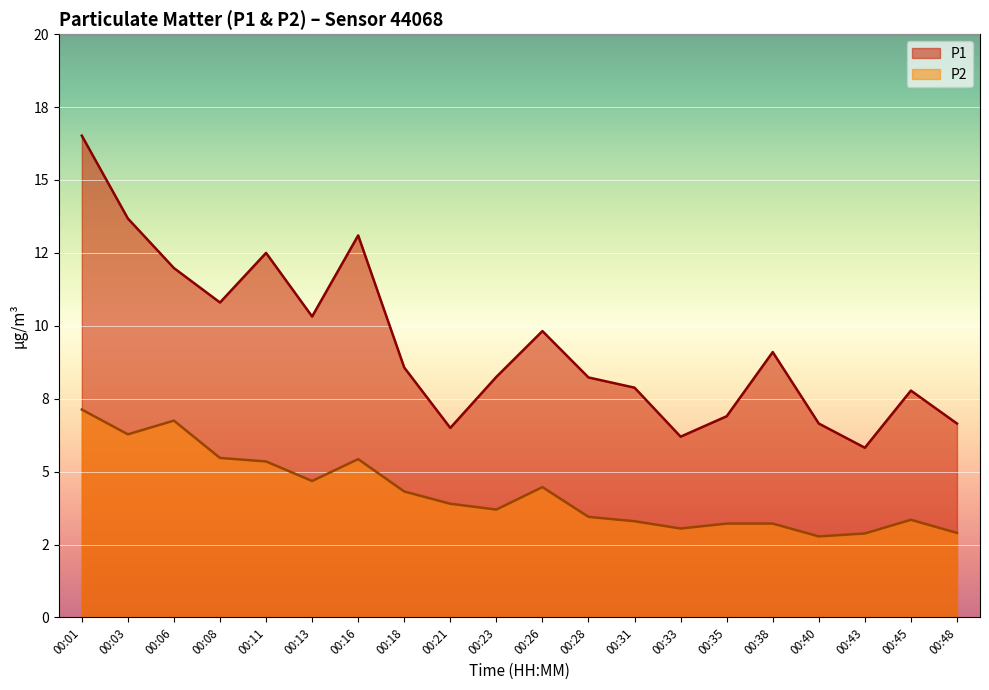

How many data points in P2 are less than 3?

3